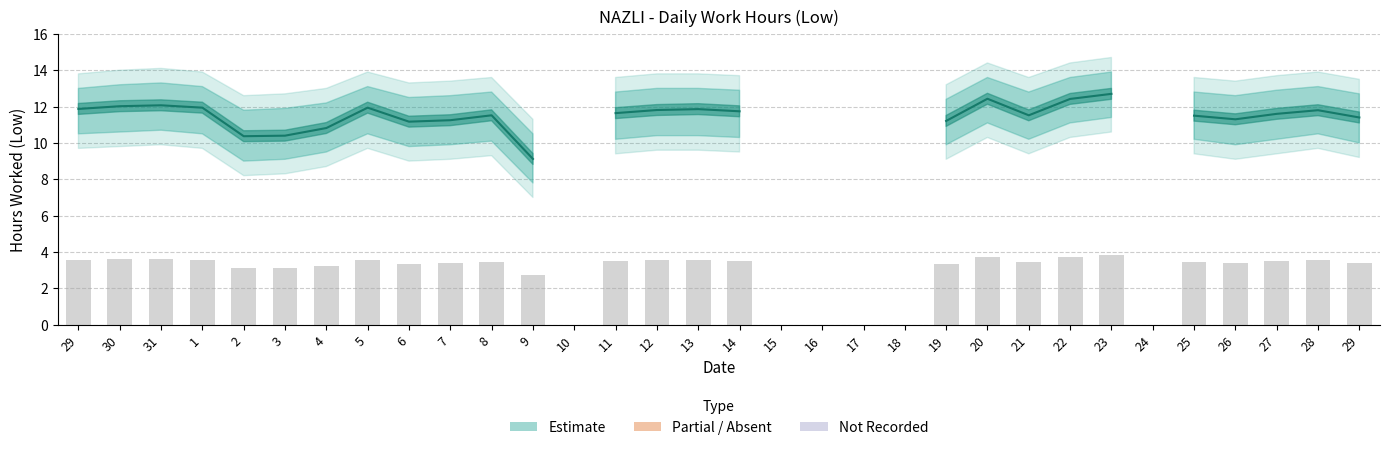

What is the highest value of the Low_upper series?

13.9